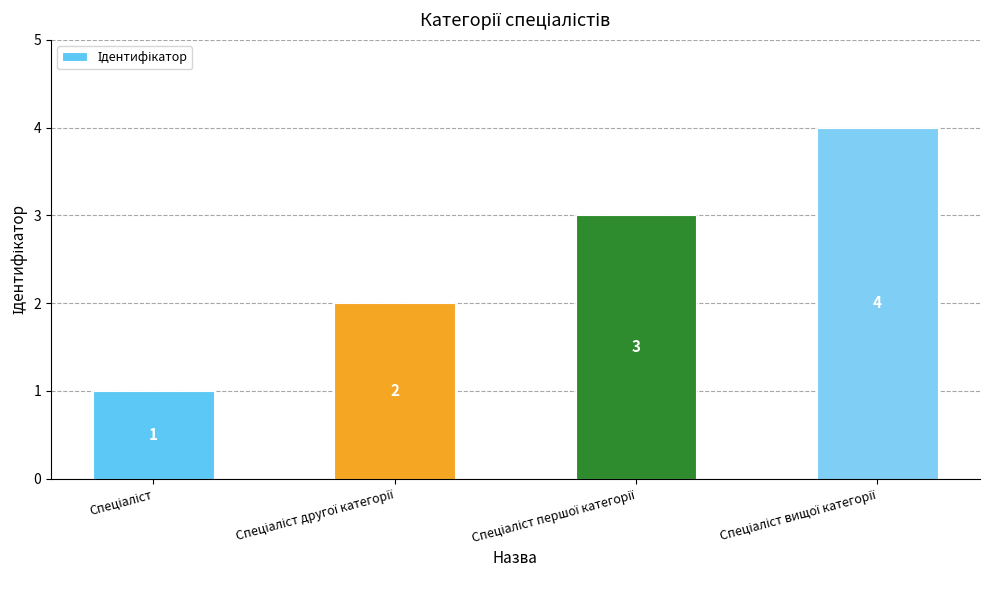

How many bars are there in total?

4